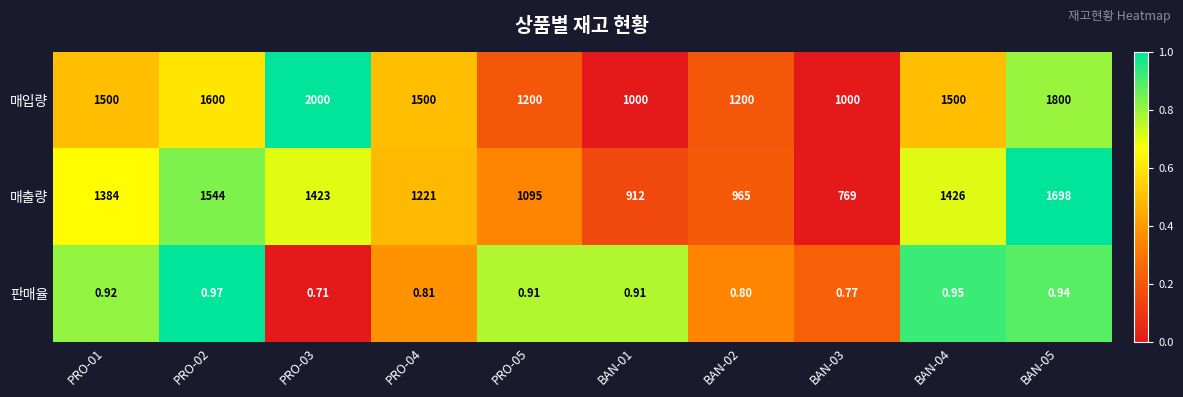

Which series has the largest total across all categories?

매입량